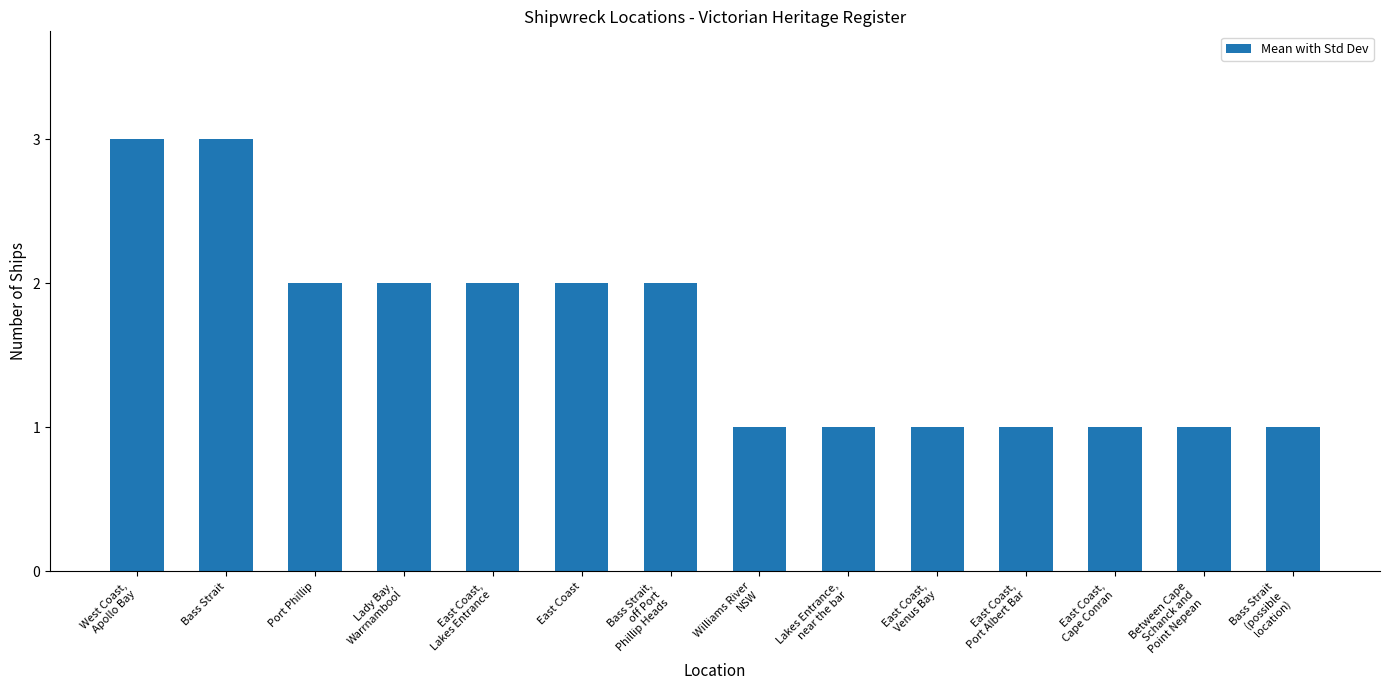

What is the sum of all values?

23